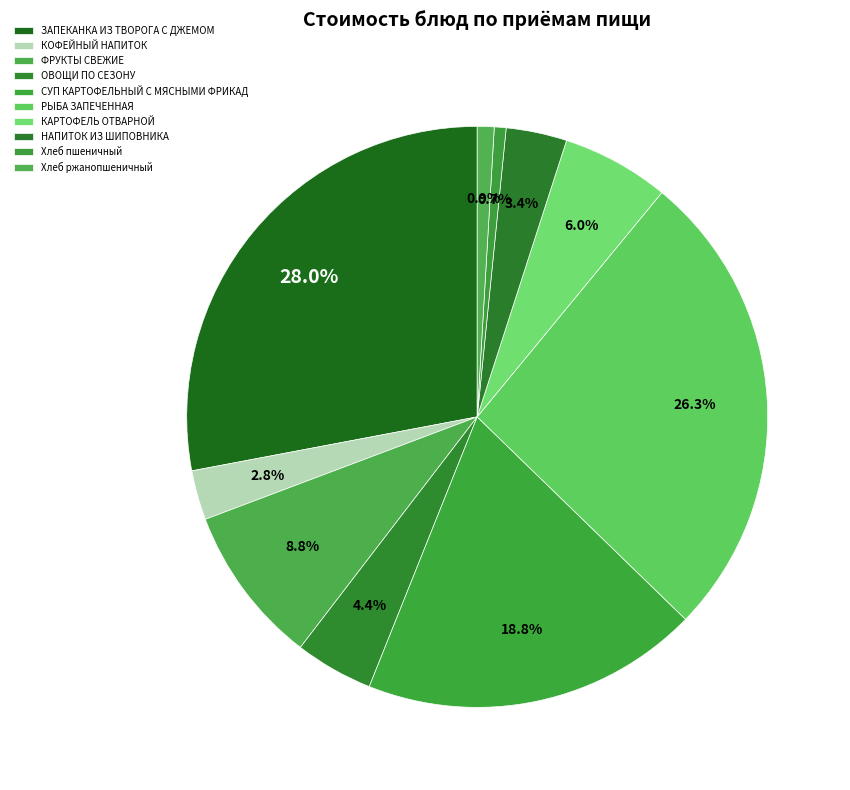

True or false: Хлеб ржанопшеничный accounts for 1% of the total.

True